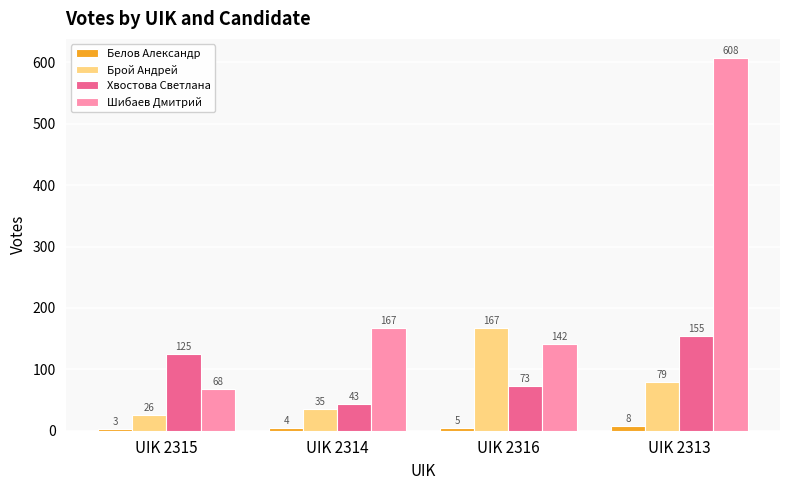

Which series changed the most between UIK 2314 and UIK 2313?

Шибаев Дмитрий